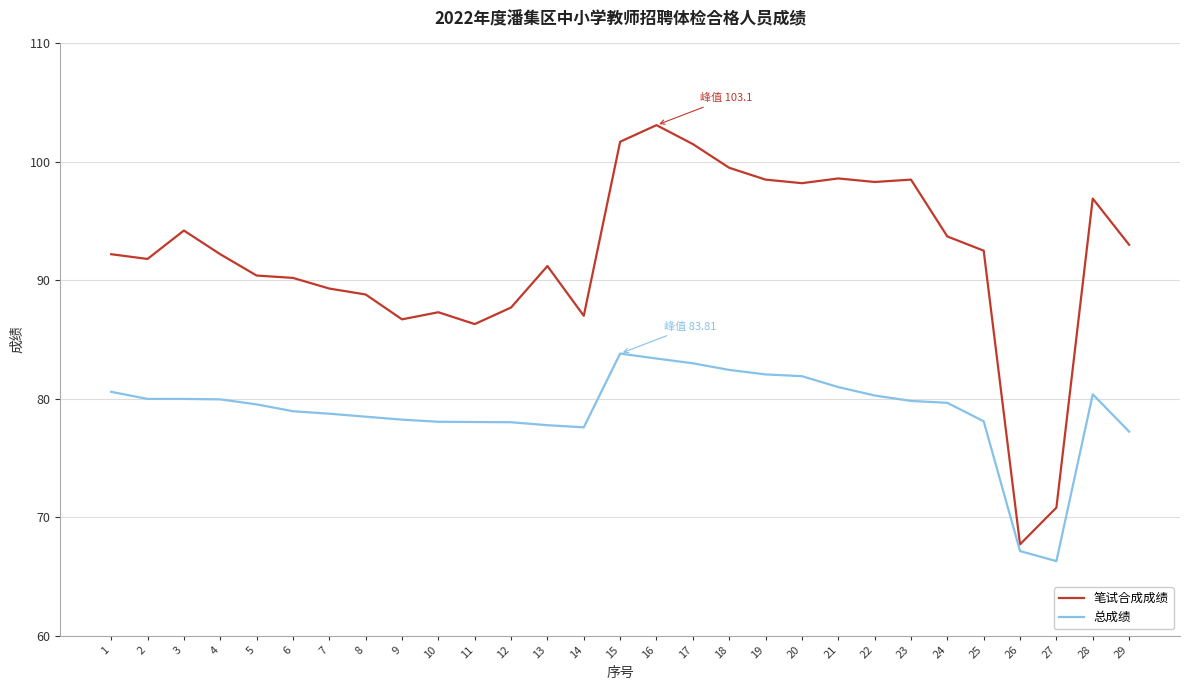

The value of 笔试合成成绩 at 29 is 64.4. True or false?

False